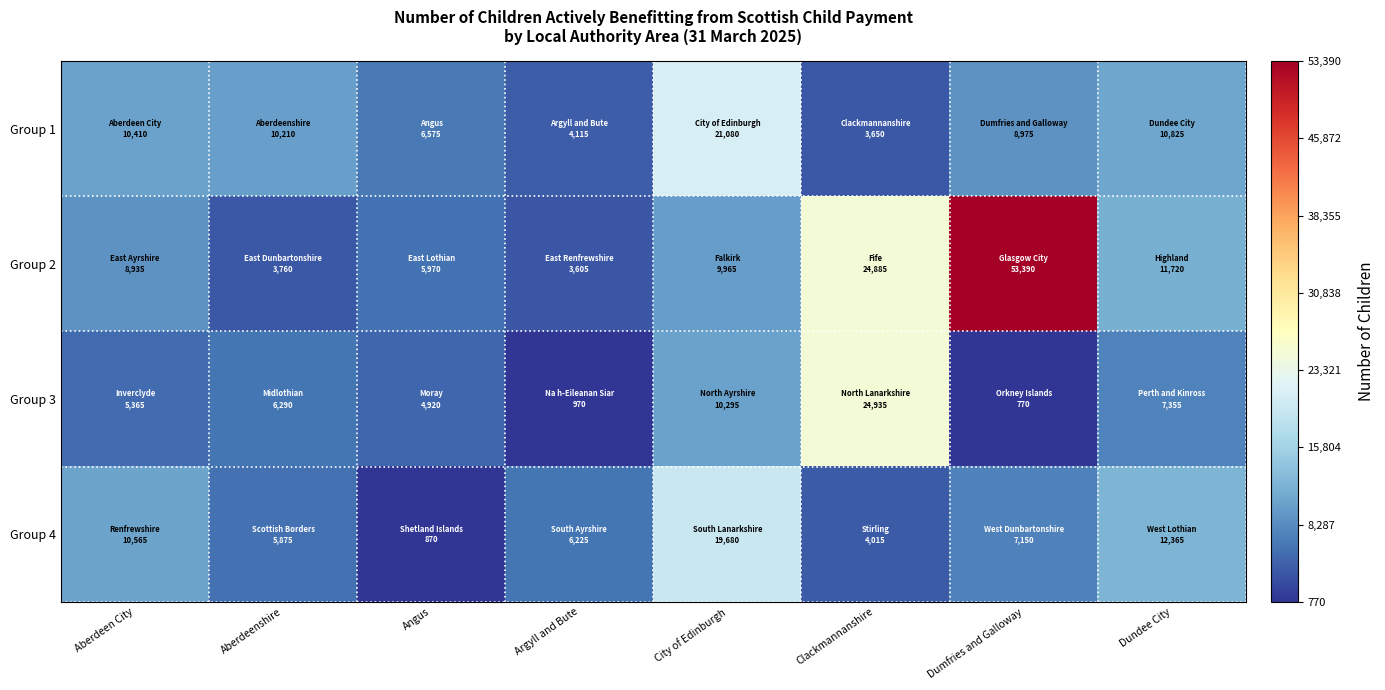

Rank the series at Argyll and Bute from lowest to highest value.

Group 3, Group 2, Group 1, Group 4